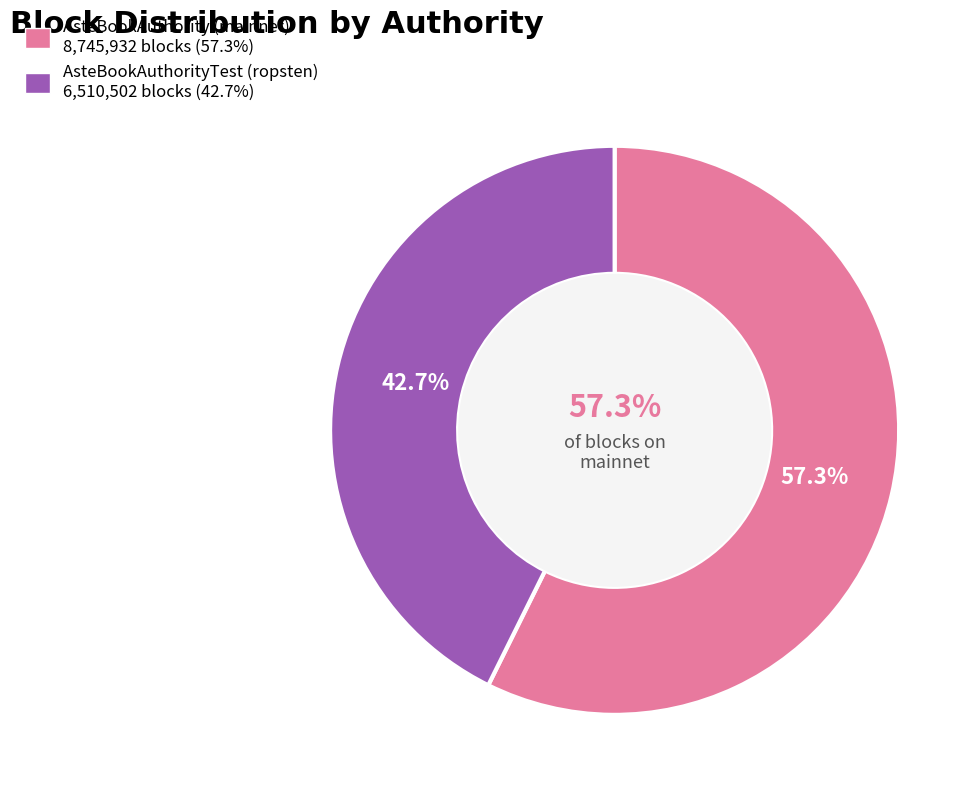

What is the majority slice?

AsteBookAuthority (mainnet)